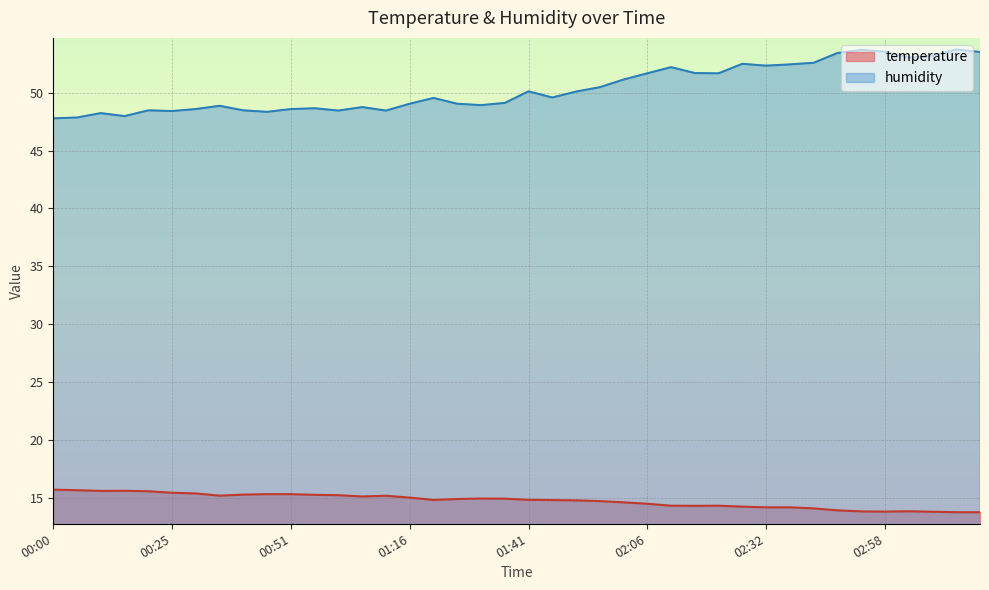

The temperature series shows 14.3 at 02:16. True or false?

True